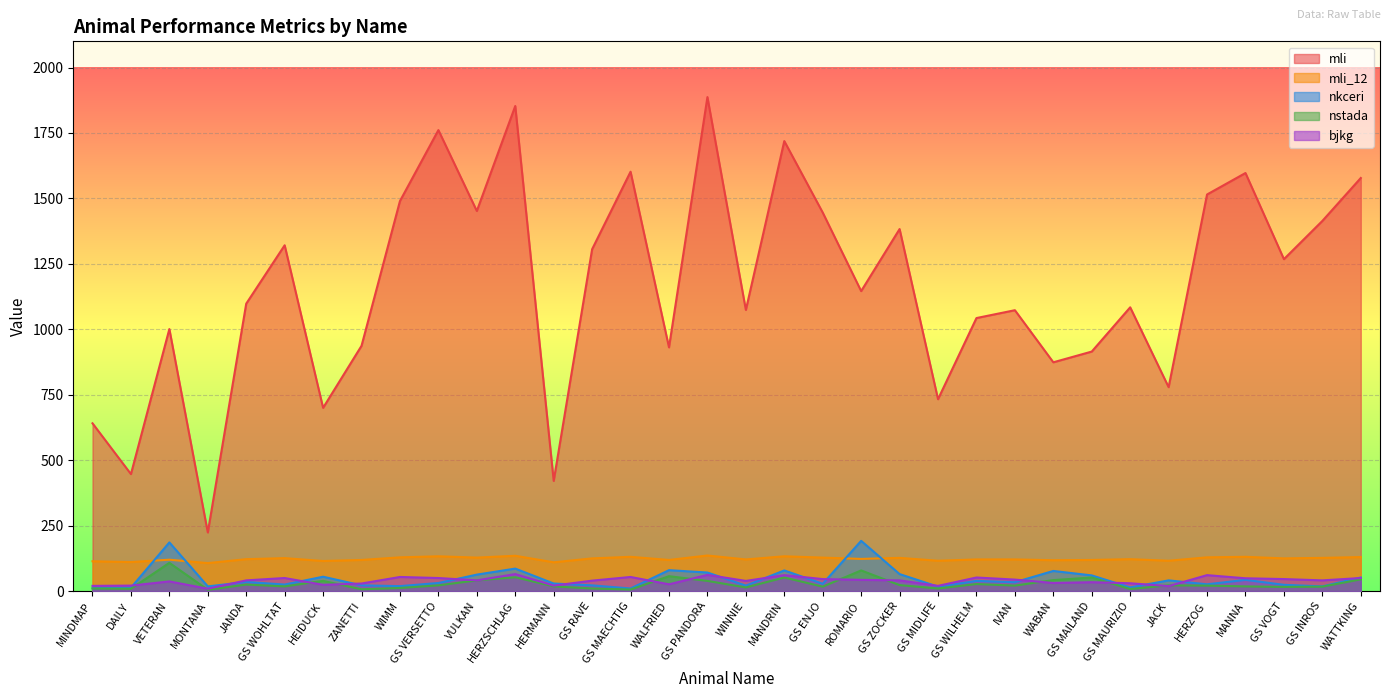

At which category does nkceri reach its first local valley?

MONTANA